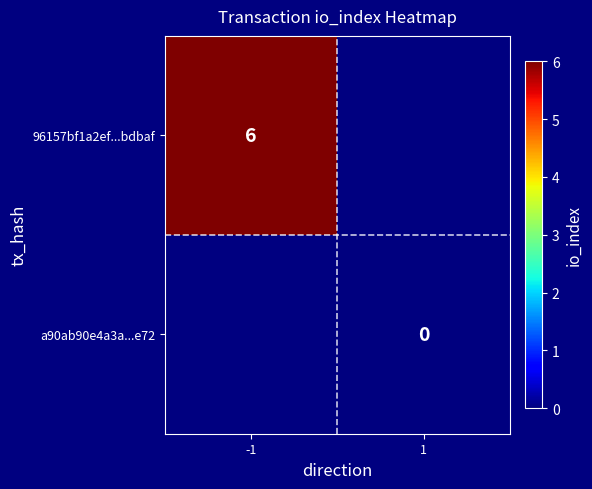

Count the number of categories in the chart.

2